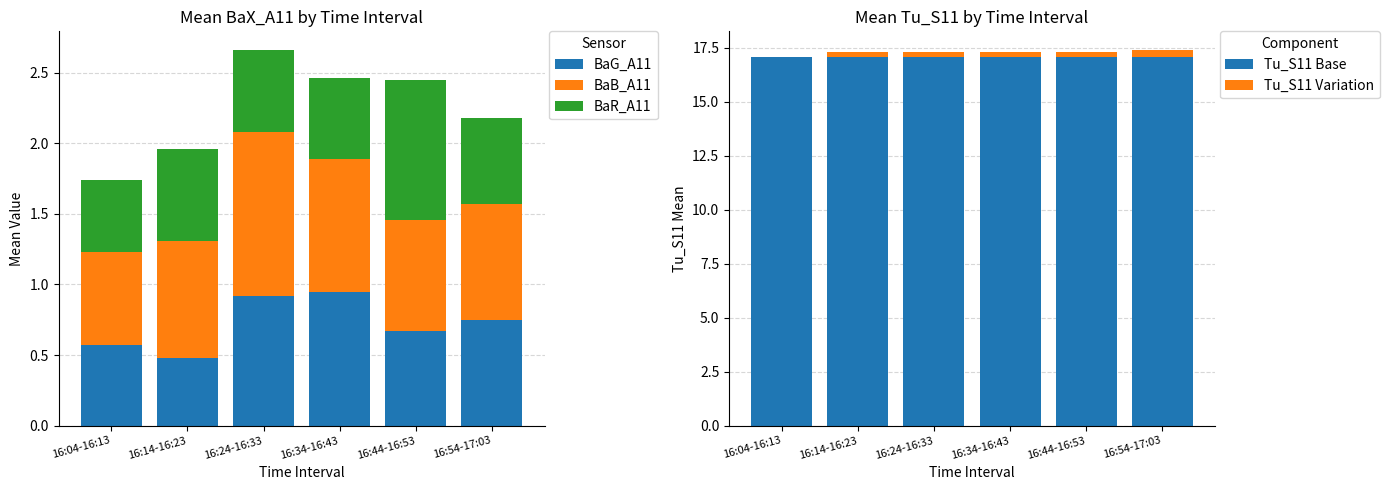

At which label is BaB_A11 closest to 0?

16:04-16:13